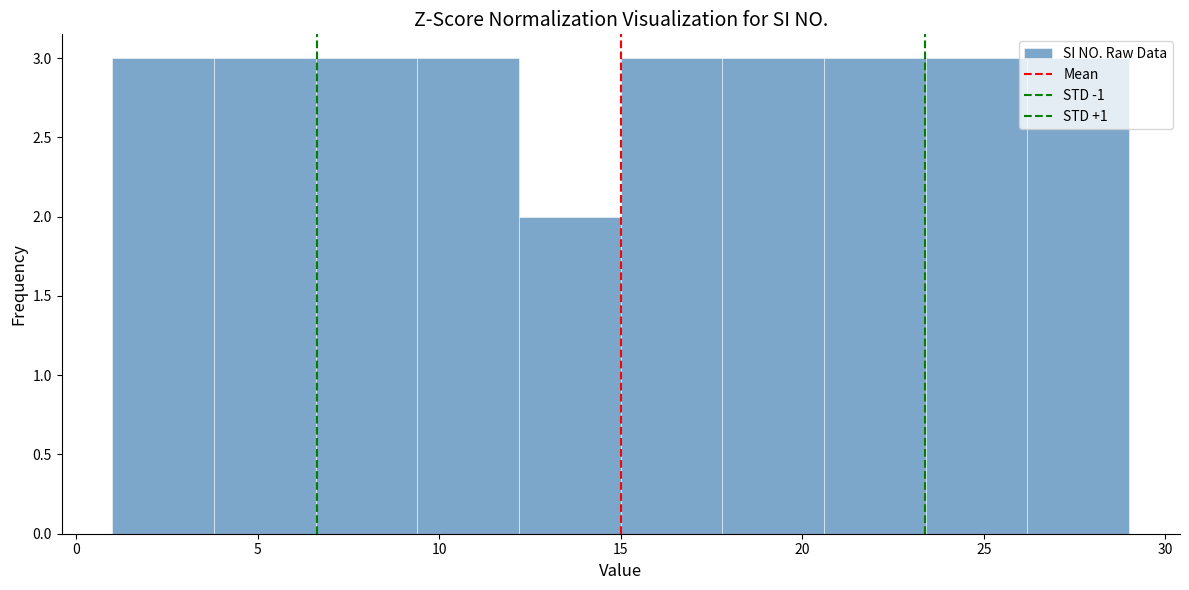

Reading left to right, transcribe this chart: for each bar, give the range it covers on the x-axis and its height. Neither the bar edges nor the heights are printed on the chart, so give them approximately, as read against the axes.

1.0 to 3.8: 3
3.8 to 6.6: 3
6.6 to 9.4: 3
9.4 to 12.2: 3
12.2 to 15.0: 2
15.0 to 17.8: 3
17.8 to 20.6: 3
20.6 to 23.4: 3
23.4 to 26.2: 3
26.2 to 29.0: 3